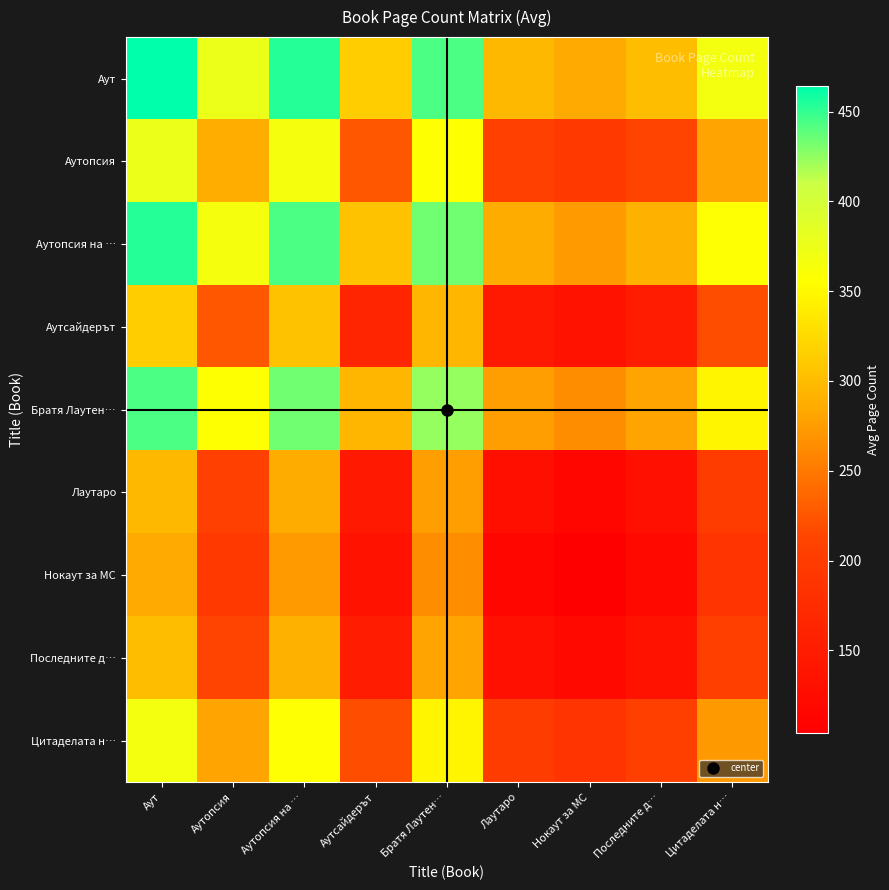

What is the minimum value shown in the chart?

104